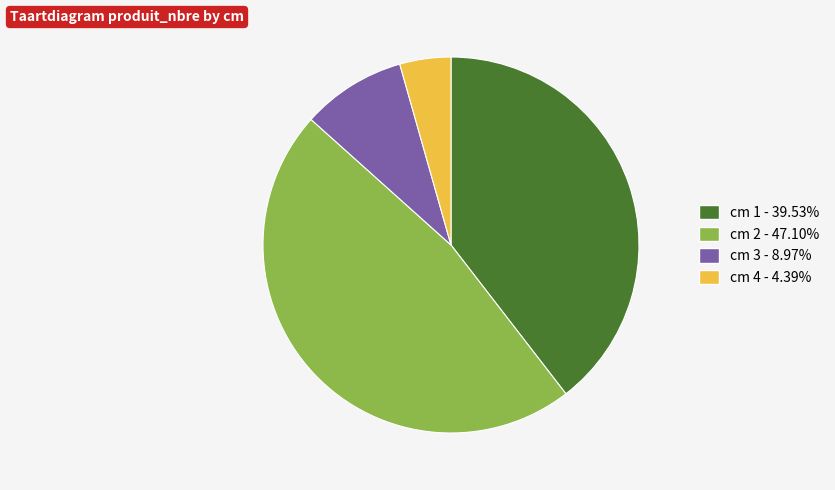

What is the ratio of the value at cm 2 - 47.10% to the value at cm 1 - 39.53%?

1.2